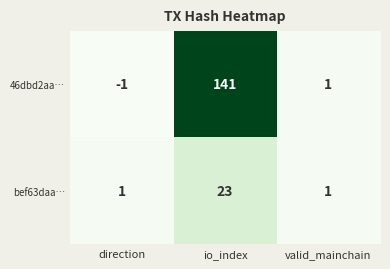

What is the difference between the 46dbd2aa… values at io_index and direction?

142